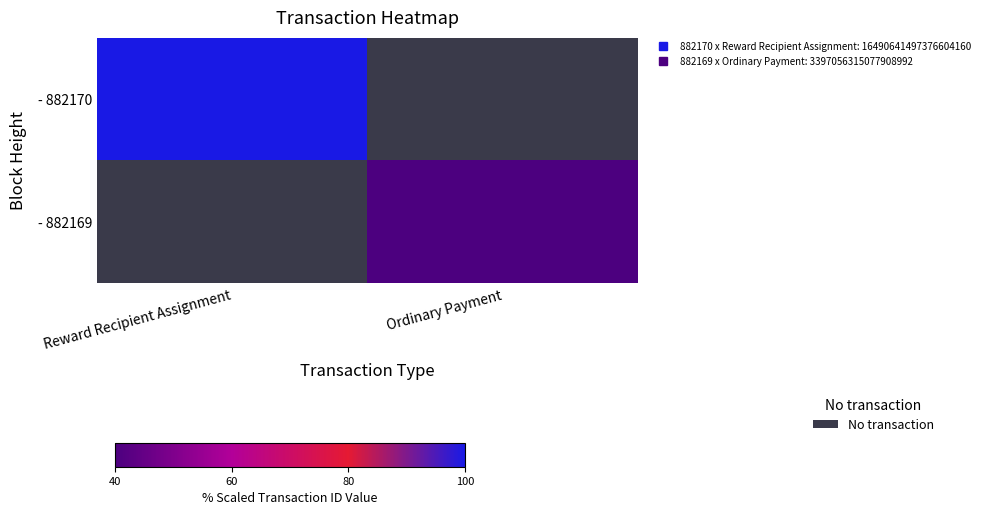

Rank the series at Reward Recipient Assignment from highest to lowest value.

- 882170, - 882169